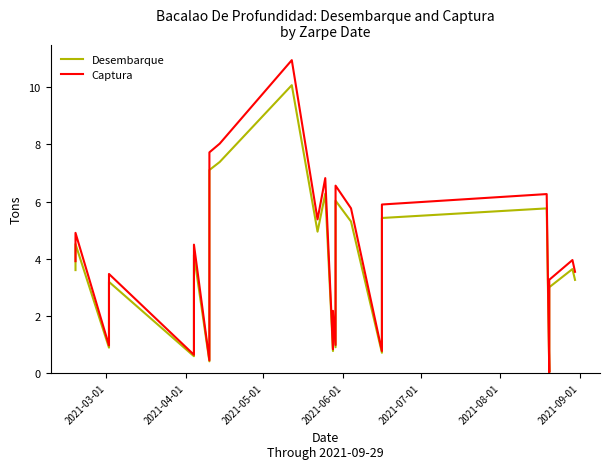

What are all the series names shown in the legend?

Desembarque, Captura